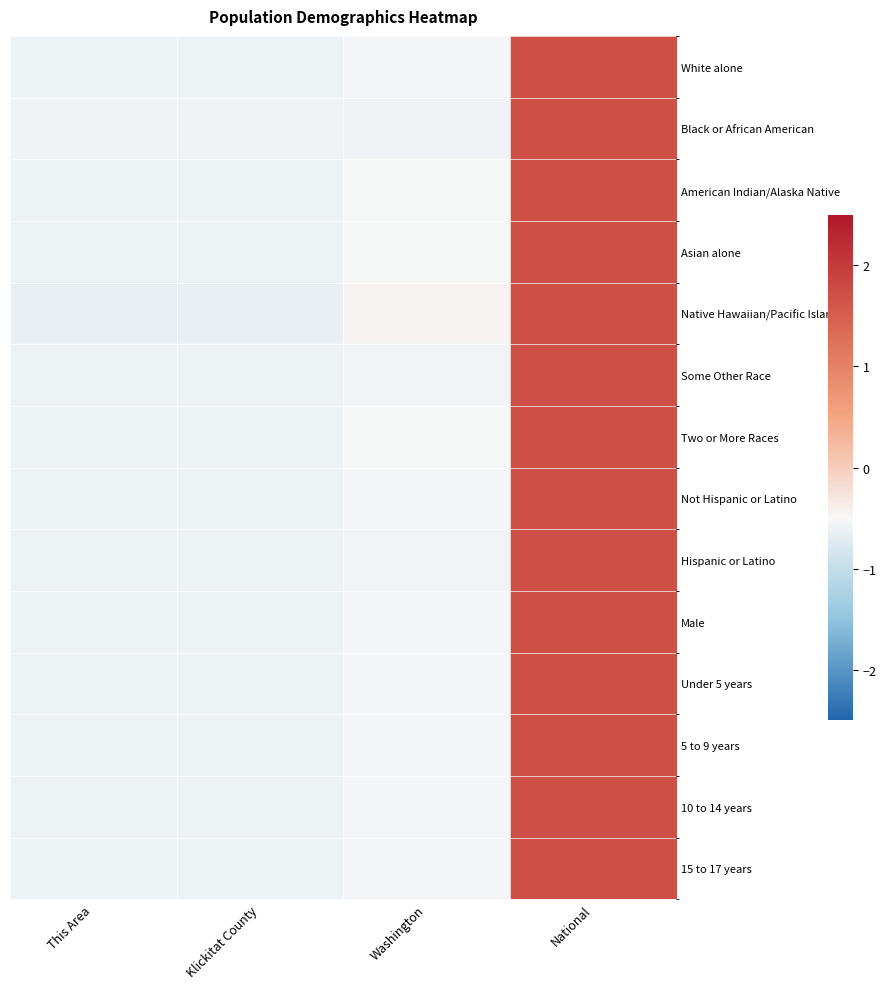

What is the total value across all series at Washington?

-7.5